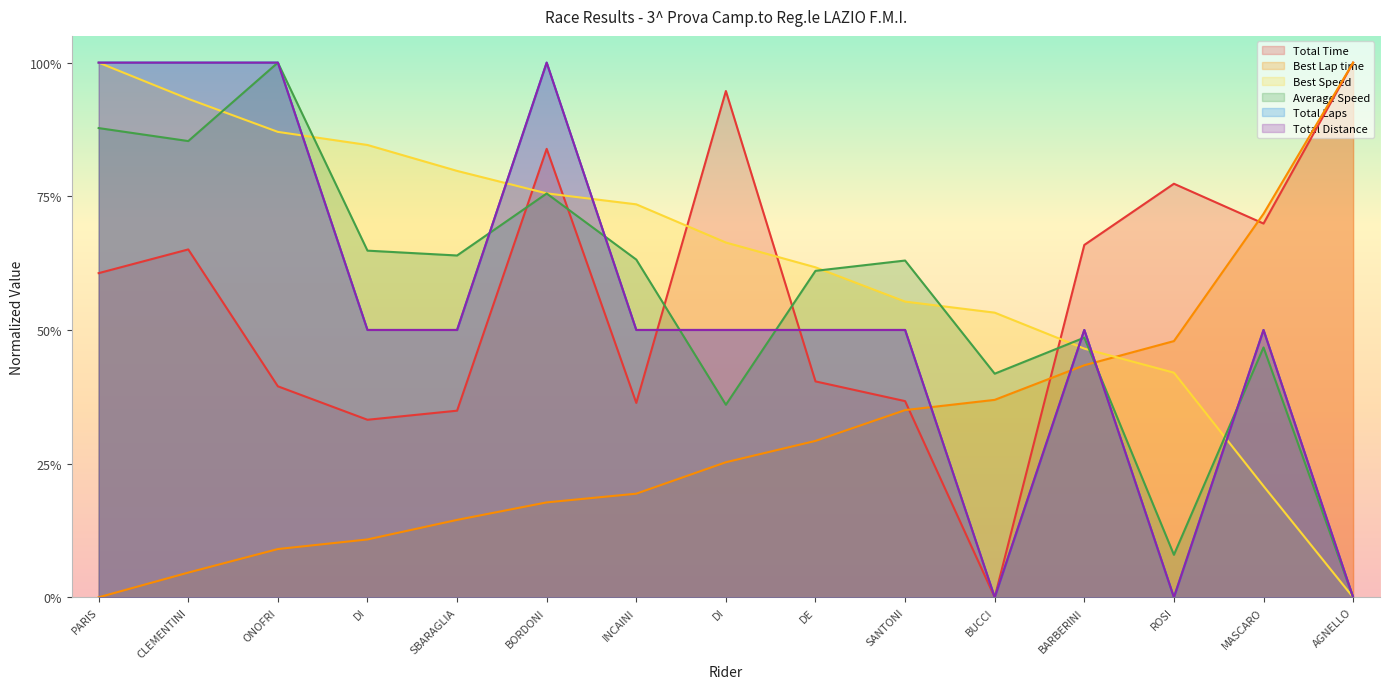

What are all the series names shown in the legend?

Total Time, Best Lap time, Best Speed, Average Speed, Total Laps, Total Distance